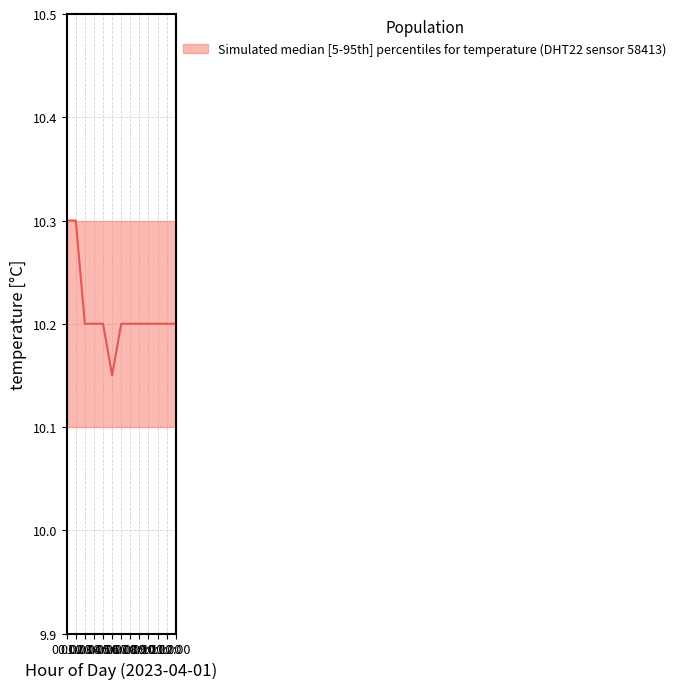

How many interior local valleys (lower than both neighbors) does the data have?

1